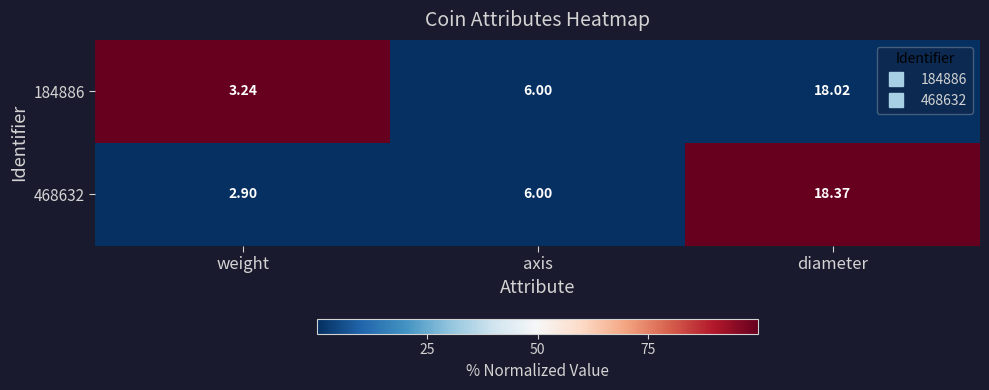

At which category does the chart reach its minimum across all series?

weight